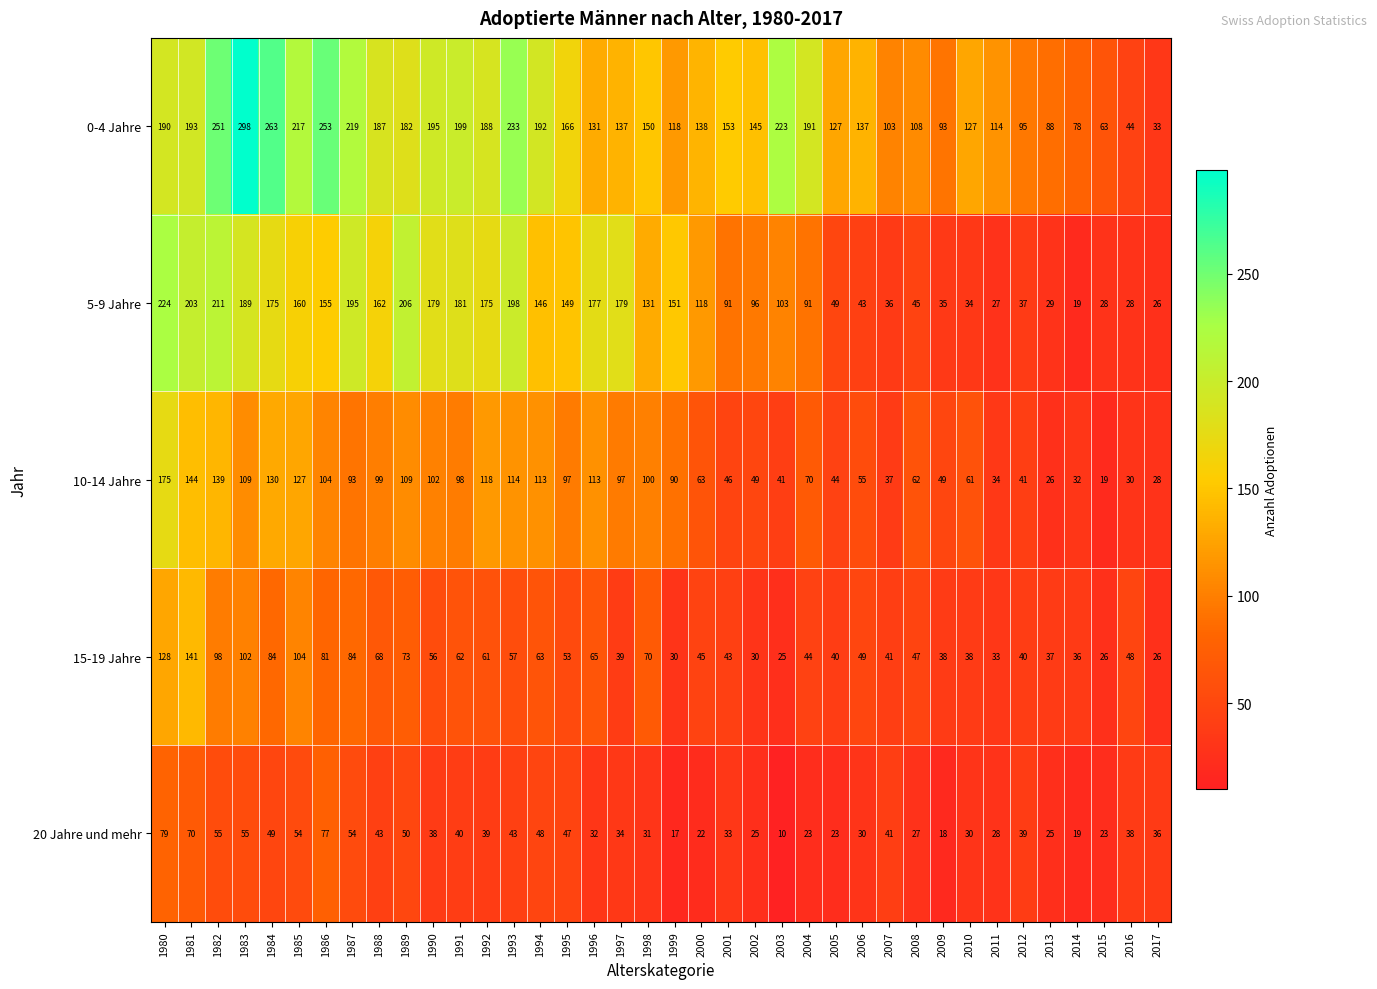

What is the sum of the 15-19 Jahre values at 2001 and 1987?

127